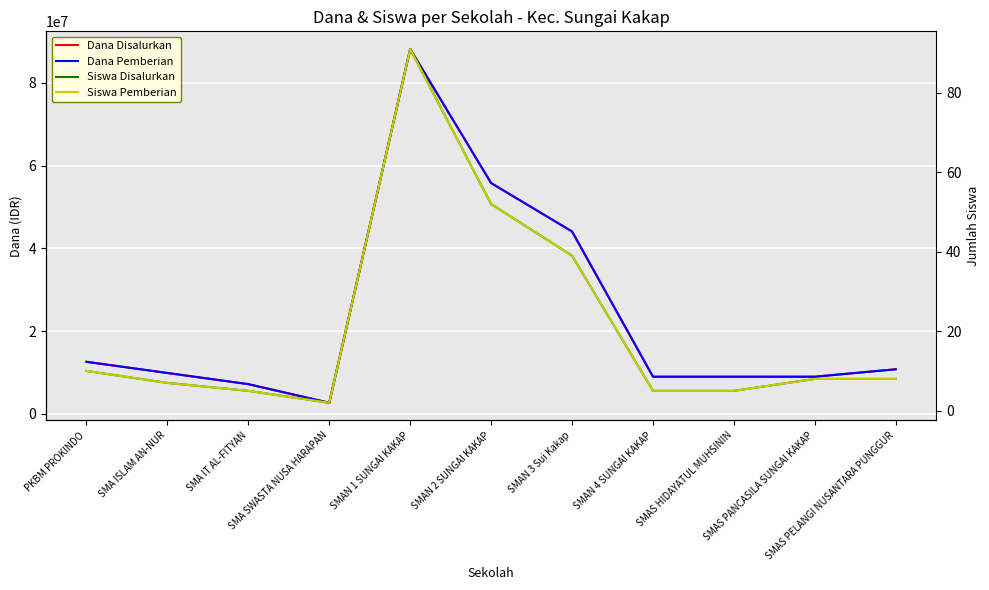

What is the lowest value of the Siswa Pemberian series?

2